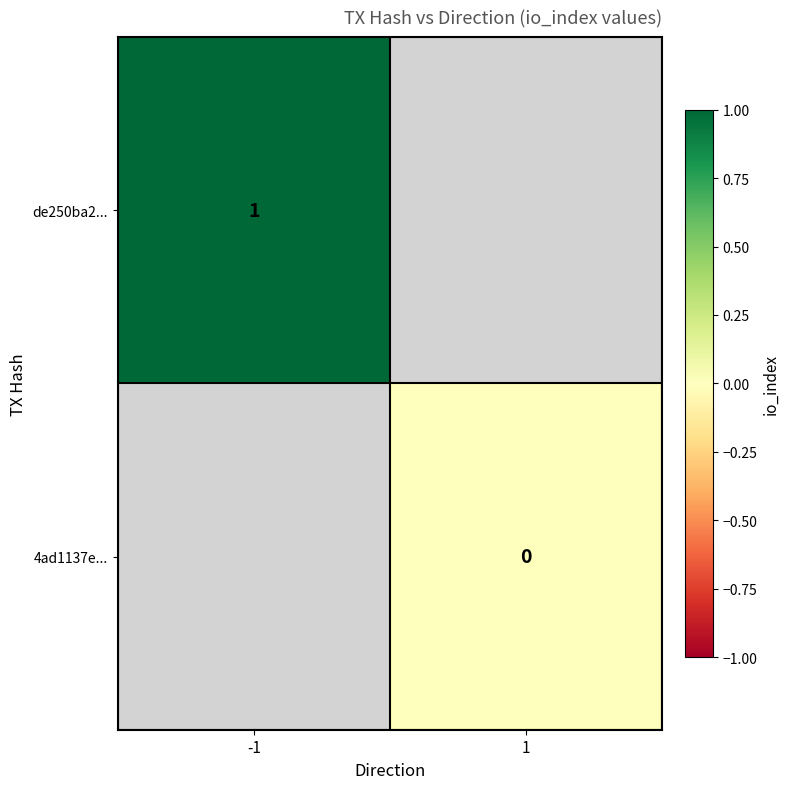

Is it true that de250ba2... equals 1 at -1?

True